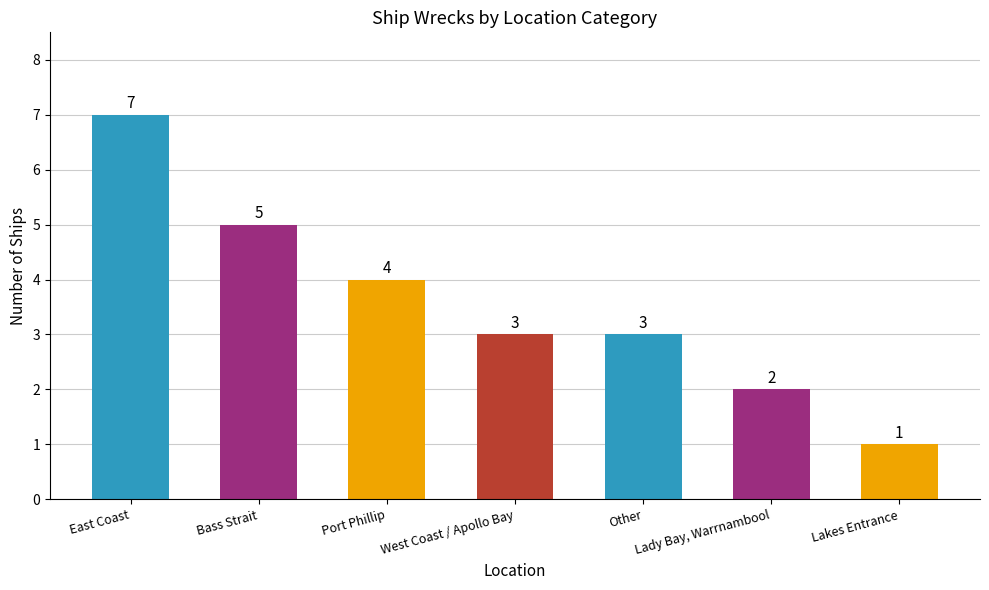

Count the values in the range 2 to 5.

5